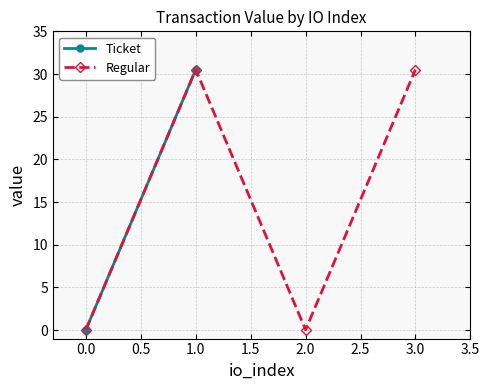

Reading left to right, list all the values displayed in this chart.

0=0.0	1=30.5	2=0.0	3=30.5